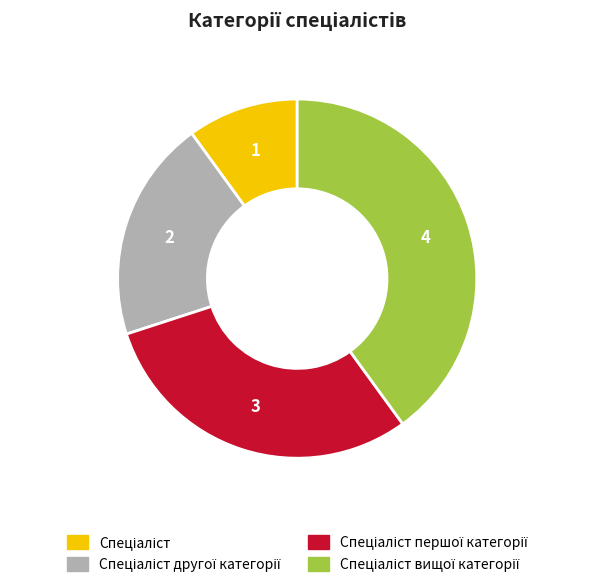

Does any single category account for the majority?

No